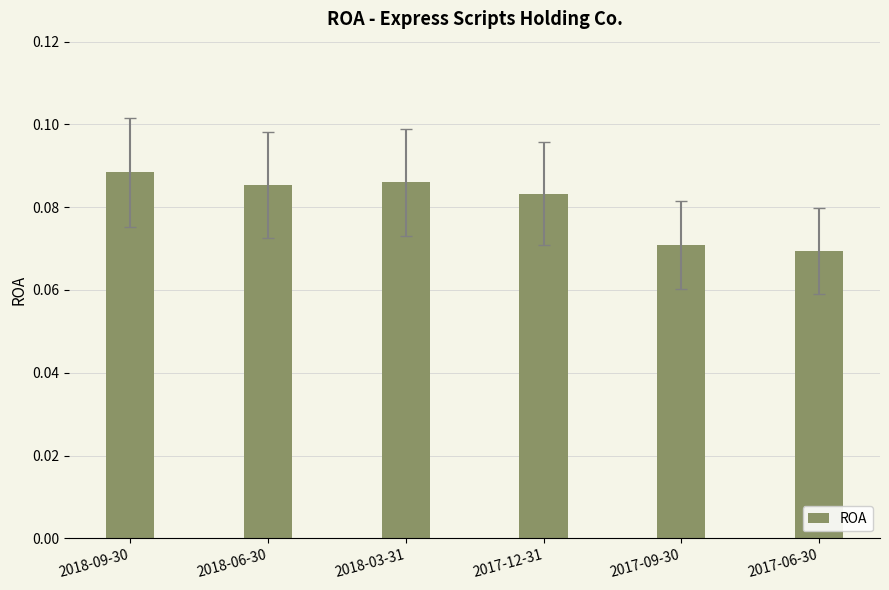

How many values are between 0 and 1?

6